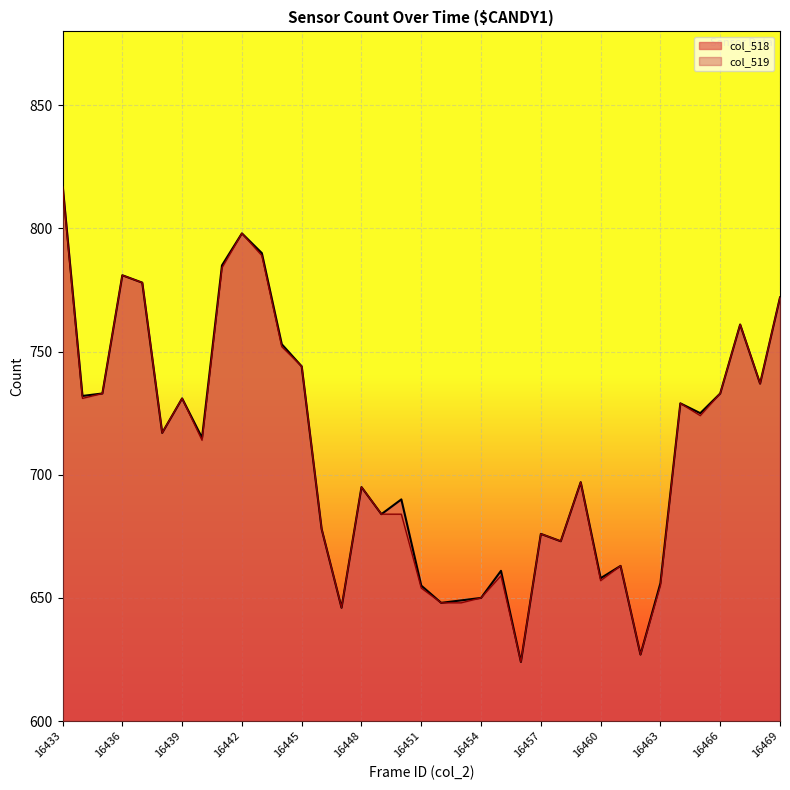

Reading right to left, extract all data points from this chart.

col_518: 16469=772	16468=737	16467=761	16466=733	16465=725	16464=729	16463=656	16462=627	16461=663	16460=658	16459=697	16458=673	16457=676	16456=624	16455=661	16454=650	16453=649	16452=648	16451=655	16450=690	16449=684	16448=695	16447=646	16446=678	16445=744	16444=753	16443=790	16442=798	16441=785	16440=715	16439=731	16438=717	16437=778	16436=781	16435=733	16434=732	16433=818
col_519: 16469=772	16468=737	16467=761	16466=733	16465=724	16464=729	16463=655	16462=627	16461=663	16460=657	16459=697	16458=673	16457=676	16456=624	16455=659	16454=650	16453=648	16452=648	16451=654	16450=684	16449=684	16448=695	16447=646	16446=678	16445=744	16444=752	16443=789	16442=798	16441=784	16440=714	16439=731	16438=717	16437=778	16436=781	16435=733	16434=731	16433=817